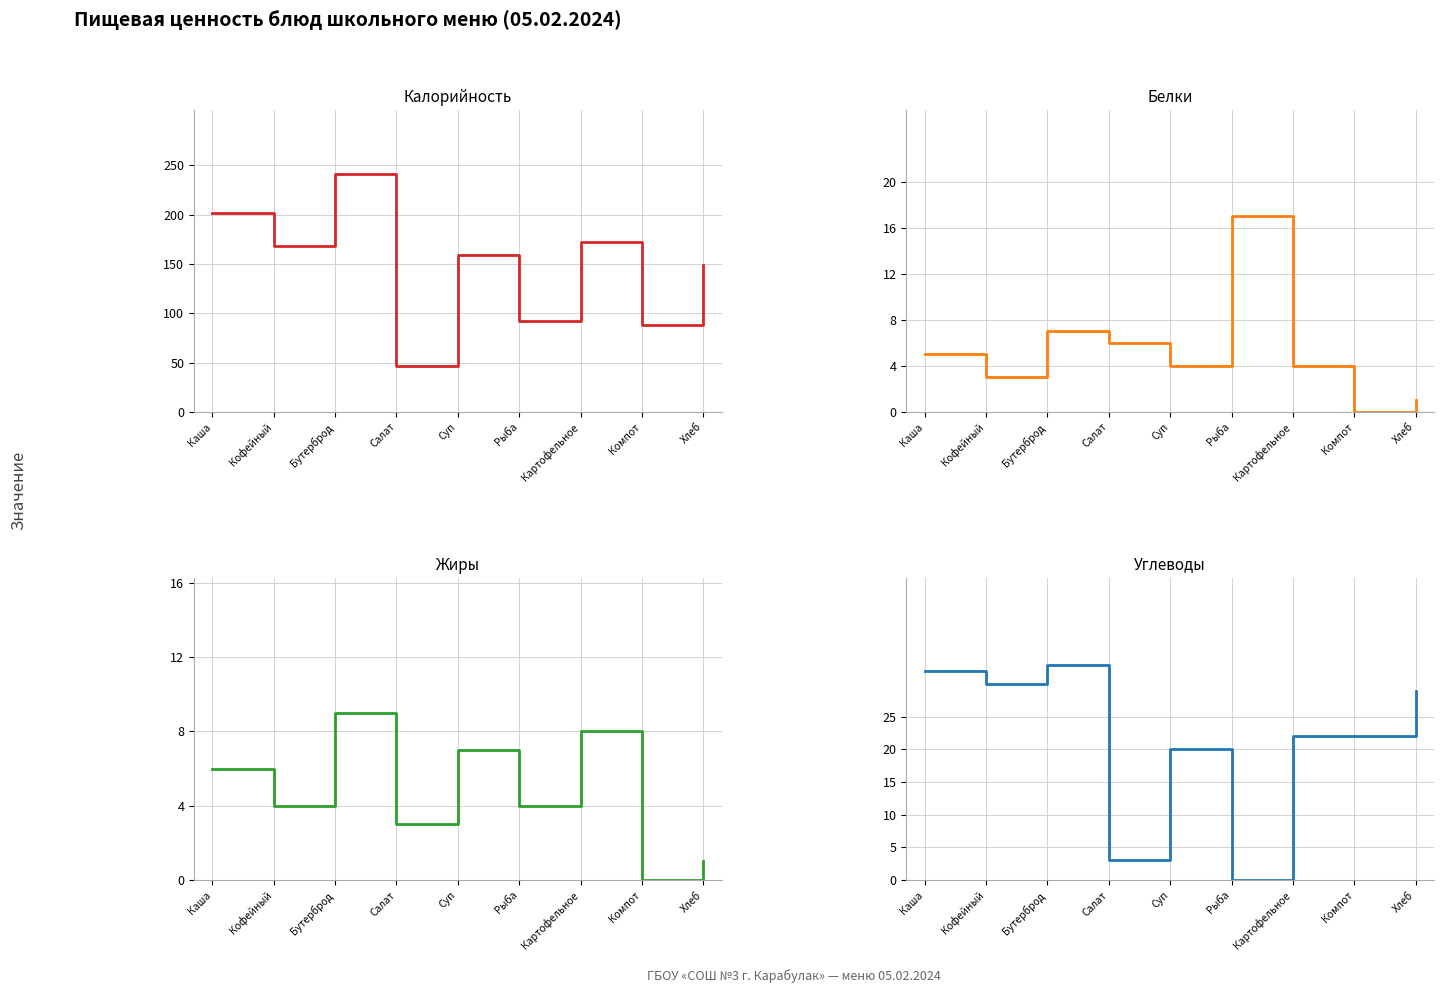

What is the spread (max minus min) of values at Хлеб?

148